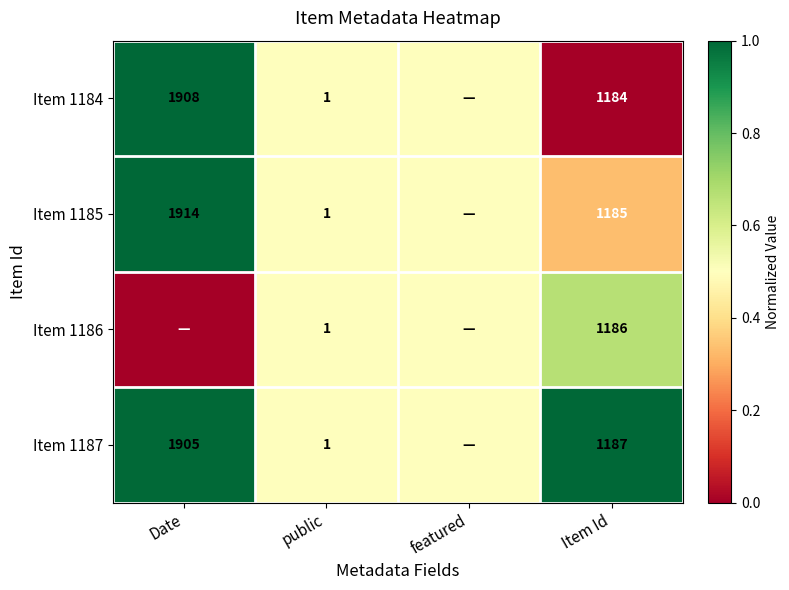

Is it true that Item 1184 equals 1908.0 at Date?

True